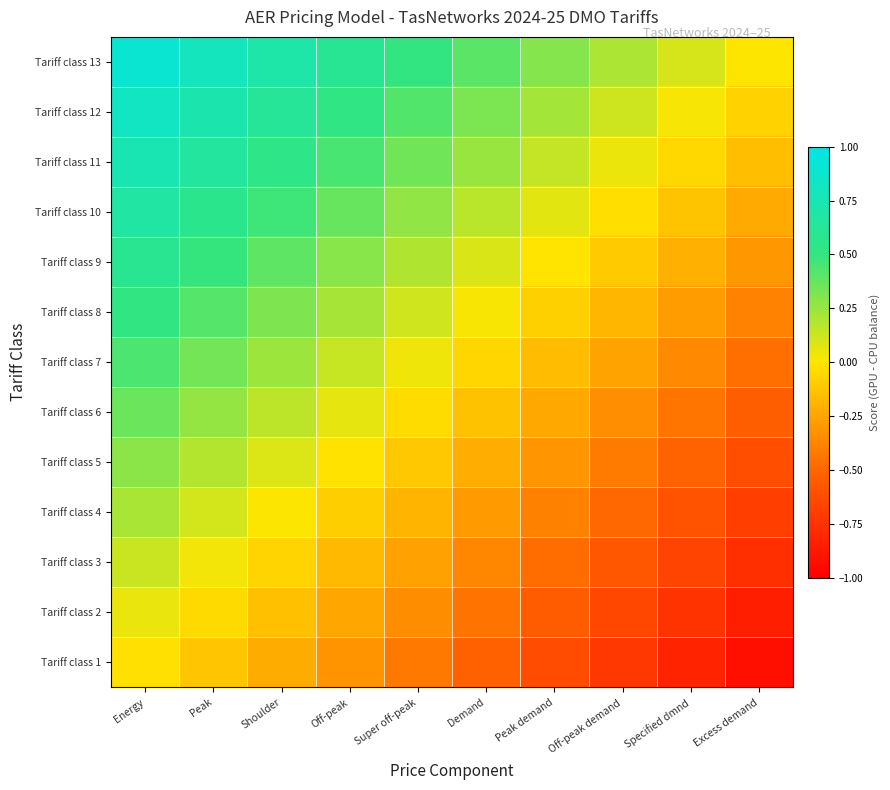

Reading right to left, transcribe all the data shown in this chart.

Tariff class 1: Excess demand=-0.9	Specified dmnd=-0.8	Off-peak demand=-0.7	Peak demand=-0.6	Demand=-0.5	Super off-peak=-0.4	Off-peak=-0.3	Shoulder=-0.2	Peak=-0.1	Energy=-0.0
Tariff class 2: Excess demand=-0.8	Specified dmnd=-0.7	Off-peak demand=-0.6	Peak demand=-0.5	Demand=-0.4	Super off-peak=-0.3	Off-peak=-0.2	Shoulder=-0.1	Peak=-0.0	Energy=0.1
Tariff class 3: Excess demand=-0.8	Specified dmnd=-0.7	Off-peak demand=-0.6	Peak demand=-0.5	Demand=-0.4	Super off-peak=-0.3	Off-peak=-0.2	Shoulder=-0.1	Peak=0.0	Energy=0.1
Tariff class 4: Excess demand=-0.7	Specified dmnd=-0.6	Off-peak demand=-0.5	Peak demand=-0.4	Demand=-0.3	Super off-peak=-0.2	Off-peak=-0.1	Shoulder=0.0	Peak=0.1	Energy=0.2
Tariff class 5: Excess demand=-0.6	Specified dmnd=-0.5	Off-peak demand=-0.4	Peak demand=-0.3	Demand=-0.2	Super off-peak=-0.1	Off-peak=-0.0	Shoulder=0.1	Peak=0.2	Energy=0.3
Tariff class 6: Excess demand=-0.5	Specified dmnd=-0.4	Off-peak demand=-0.3	Peak demand=-0.2	Demand=-0.1	Super off-peak=-0.0	Off-peak=0.1	Shoulder=0.2	Peak=0.3	Energy=0.4
Tariff class 7: Excess demand=-0.5	Specified dmnd=-0.4	Off-peak demand=-0.3	Peak demand=-0.2	Demand=-0.1	Super off-peak=0.0	Off-peak=0.1	Shoulder=0.2	Peak=0.3	Energy=0.4
Tariff class 8: Excess demand=-0.4	Specified dmnd=-0.3	Off-peak demand=-0.2	Peak demand=-0.1	Demand=0.0	Super off-peak=0.1	Off-peak=0.2	Shoulder=0.3	Peak=0.4	Energy=0.5
Tariff class 9: Excess demand=-0.3	Specified dmnd=-0.2	Off-peak demand=-0.1	Peak demand=-0.0	Demand=0.1	Super off-peak=0.2	Off-peak=0.3	Shoulder=0.4	Peak=0.5	Energy=0.6
Tariff class 10: Excess demand=-0.2	Specified dmnd=-0.1	Off-peak demand=-0.0	Peak demand=0.1	Demand=0.2	Super off-peak=0.3	Off-peak=0.4	Shoulder=0.5	Peak=0.6	Energy=0.7
Tariff class 11: Excess demand=-0.2	Specified dmnd=-0.1	Off-peak demand=0.0	Peak demand=0.1	Demand=0.2	Super off-peak=0.3	Off-peak=0.4	Shoulder=0.5	Peak=0.6	Energy=0.7
Tariff class 12: Excess demand=-0.1	Specified dmnd=0.0	Off-peak demand=0.1	Peak demand=0.2	Demand=0.3	Super off-peak=0.4	Off-peak=0.5	Shoulder=0.6	Peak=0.7	Energy=0.8
Tariff class 13: Excess demand=0.0	Specified dmnd=0.1	Off-peak demand=0.2	Peak demand=0.3	Demand=0.4	Super off-peak=0.5	Off-peak=0.6	Shoulder=0.7	Peak=0.8	Energy=0.9